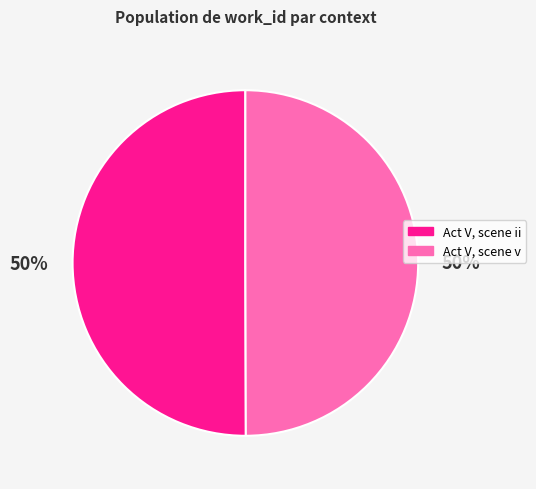

To the nearest percent, what is the average slice percentage?

50%